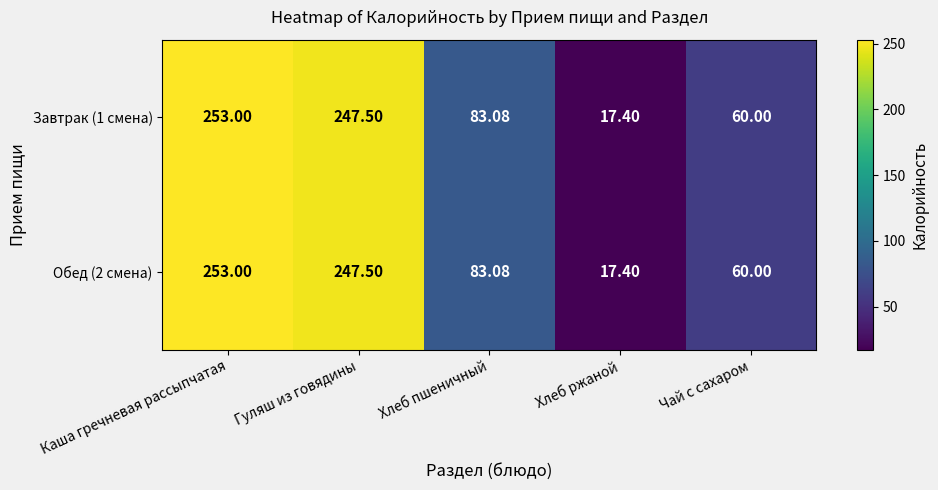

Is the value of Обед (2 смена) at Хлеб пшеничный greater than the value of Завтрак (1 смена) at Каша гречневая рассыпчатая?

No